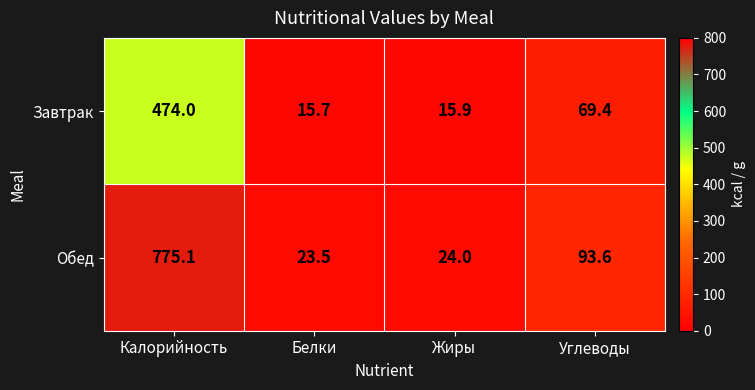

Rank the series by their maximum value, from highest to lowest.

Обед, Завтрак